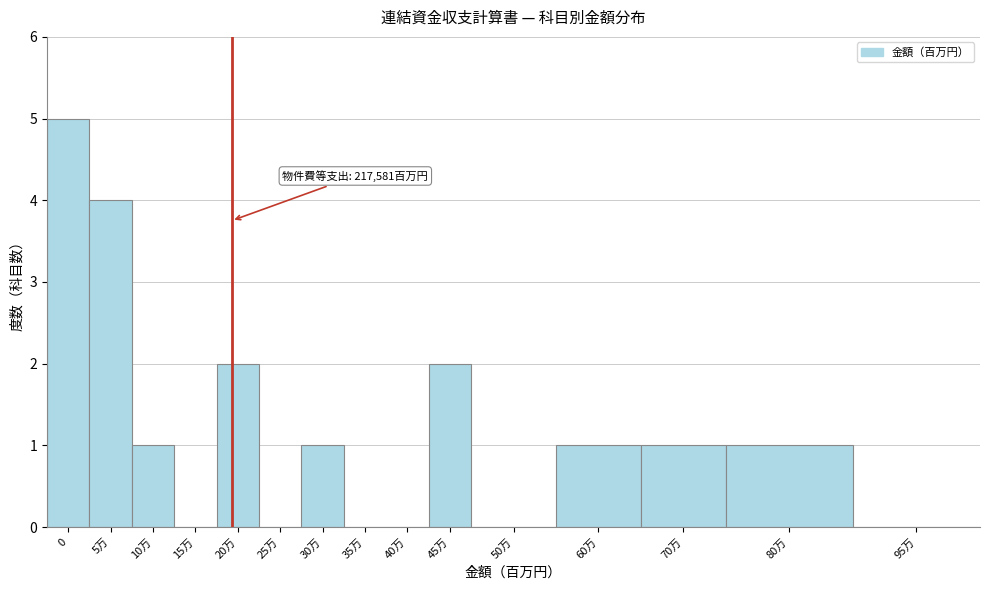

Reading left to right, extract all data points from this chart.

0=5	5万=4	10万=1	15万=0	20万=2	25万=0	30万=1	35万=0	40万=0	45万=2	50万=0	60万=1	70万=1	80万=1	95万=0